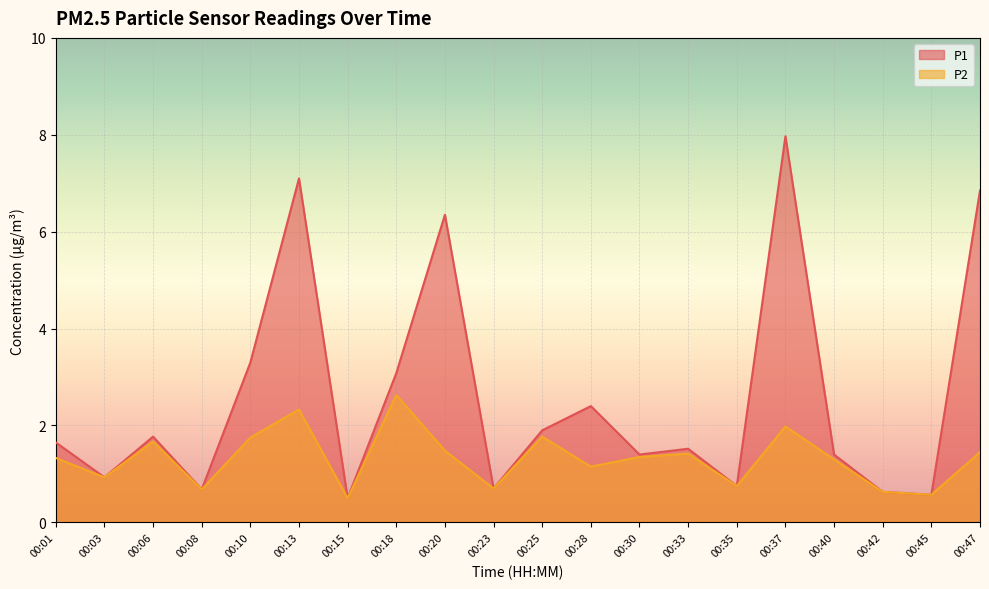

Count the number of data series in this chart.

2